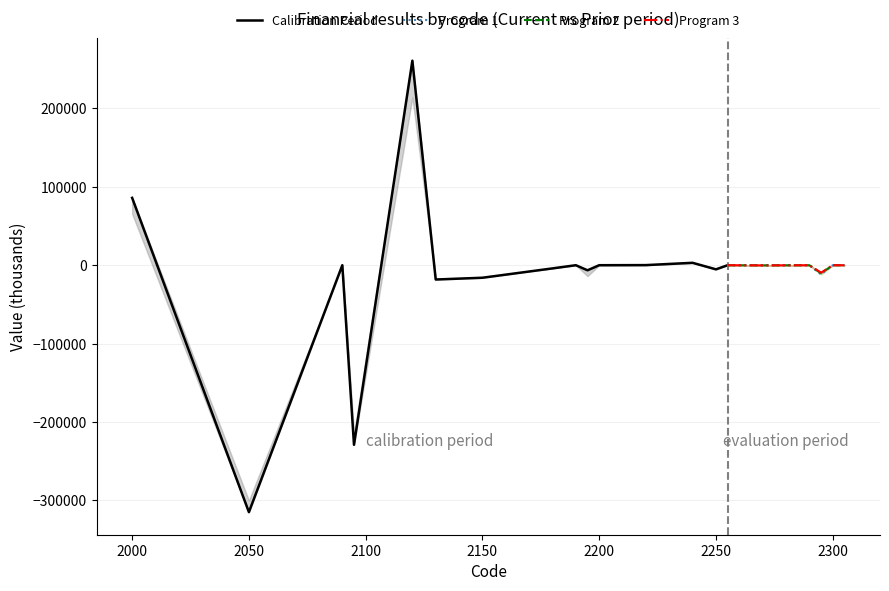

At how many categories does at least one series exceed 187159?

1